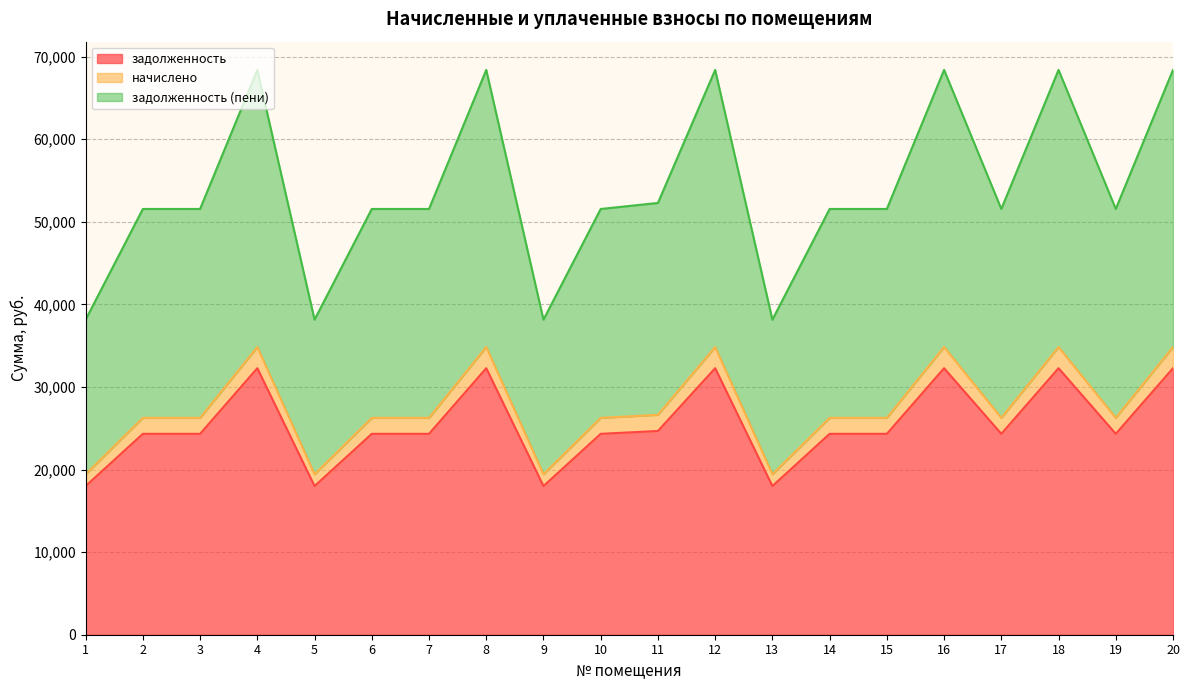

Which series changed the most between 2 and 7?

задолженность